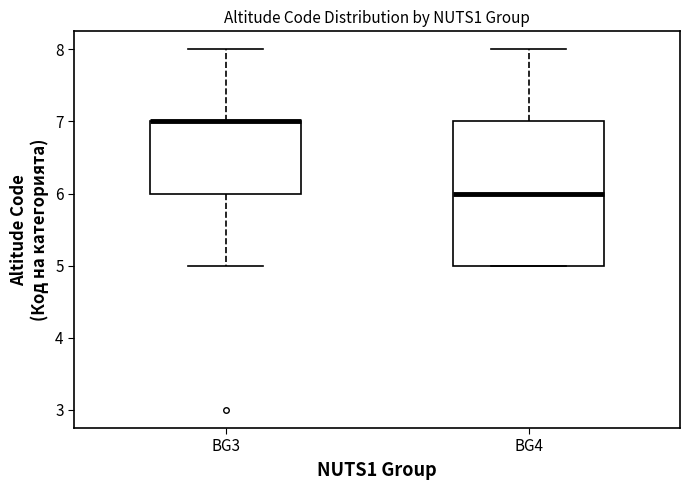

Where is the lower edge of the box for BG3 on the y-axis? The values are not printed on the chart, so give them approximately, as read against the axis.

6